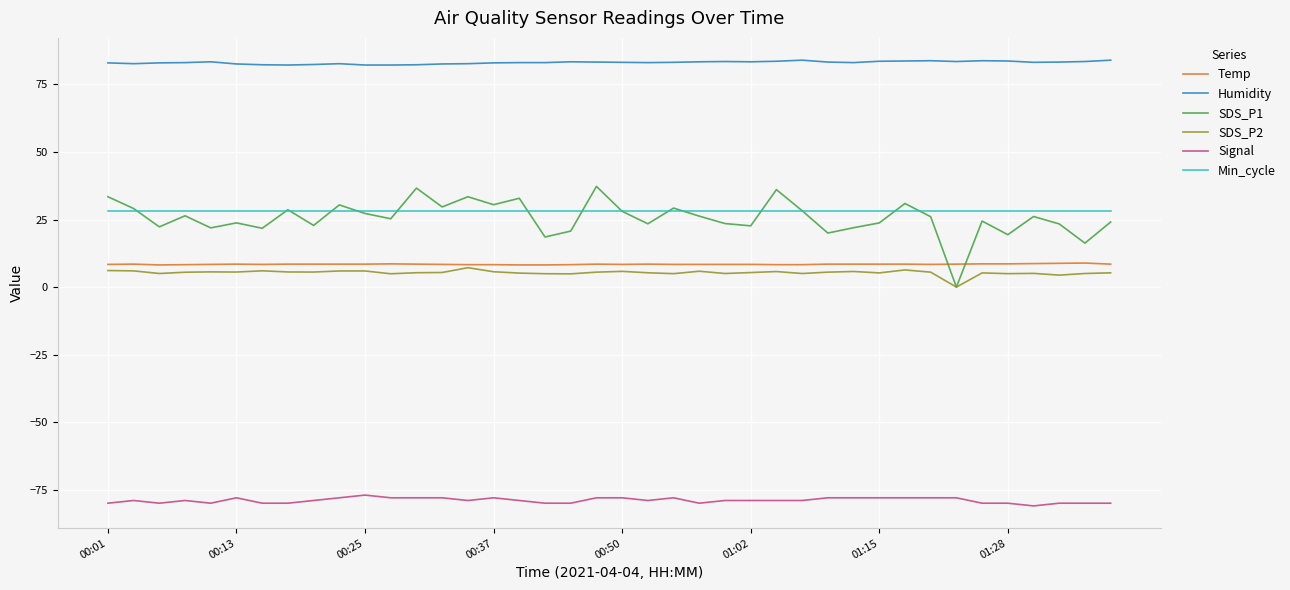

True or false: SDS_P2 has more than 0 points higher than both neighbors.

True